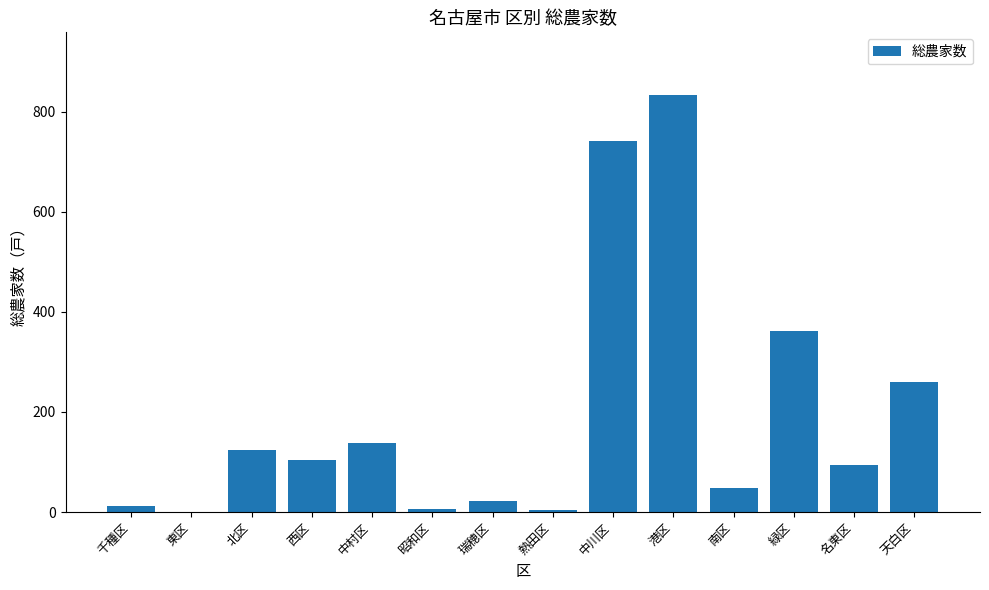

Does the chart contain stacked bars?

No